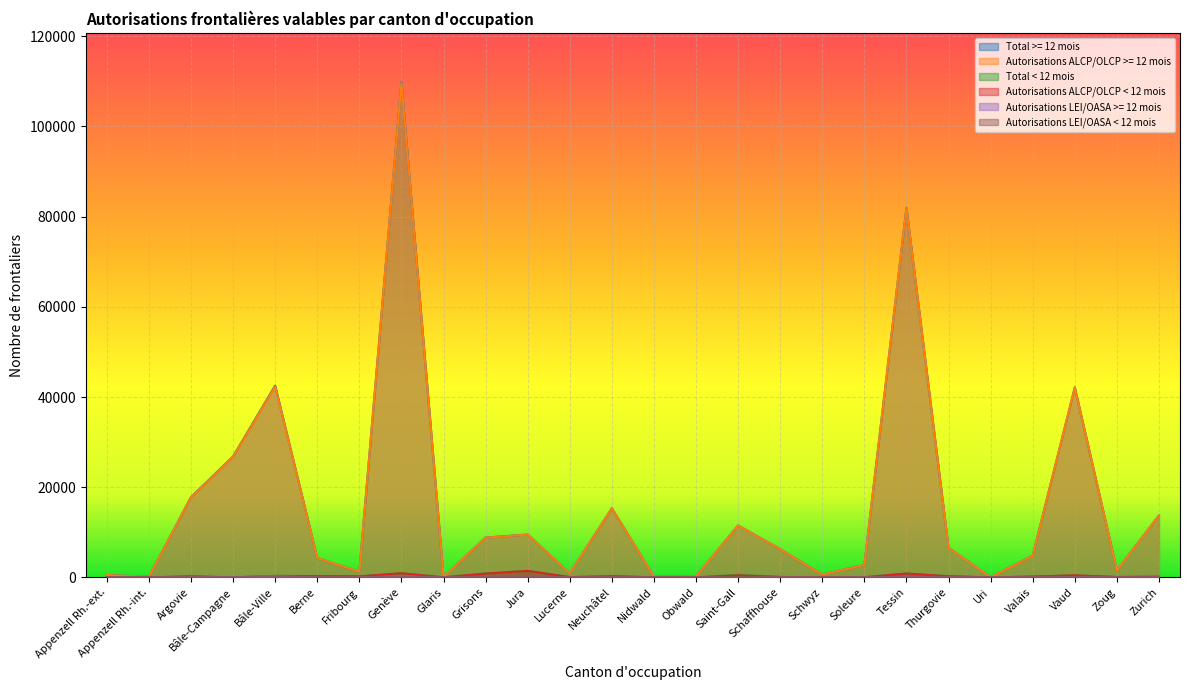

What is the label of the 10th point from the right?

Schaffhouse